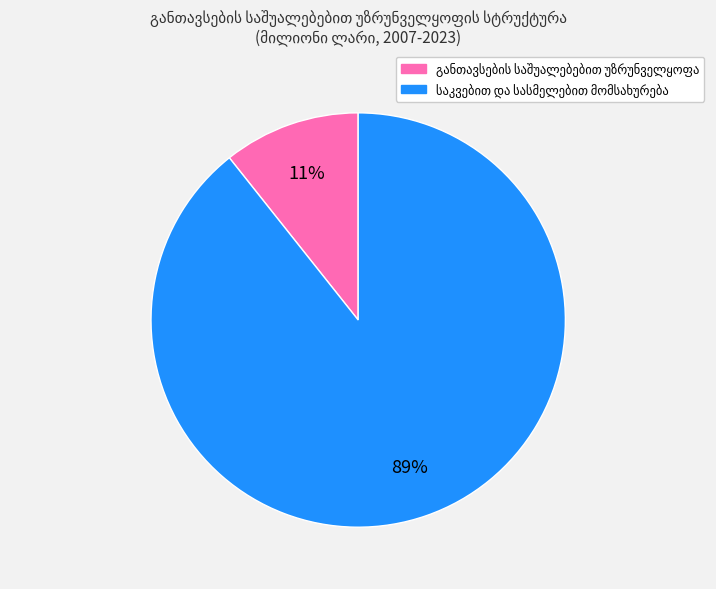

To the nearest percent, what is the average slice percentage?

50%